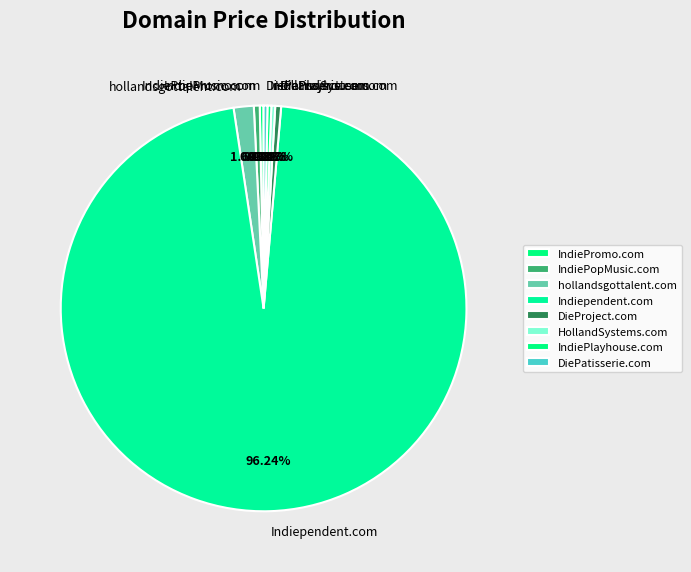

How many slices are in this pie chart?

8